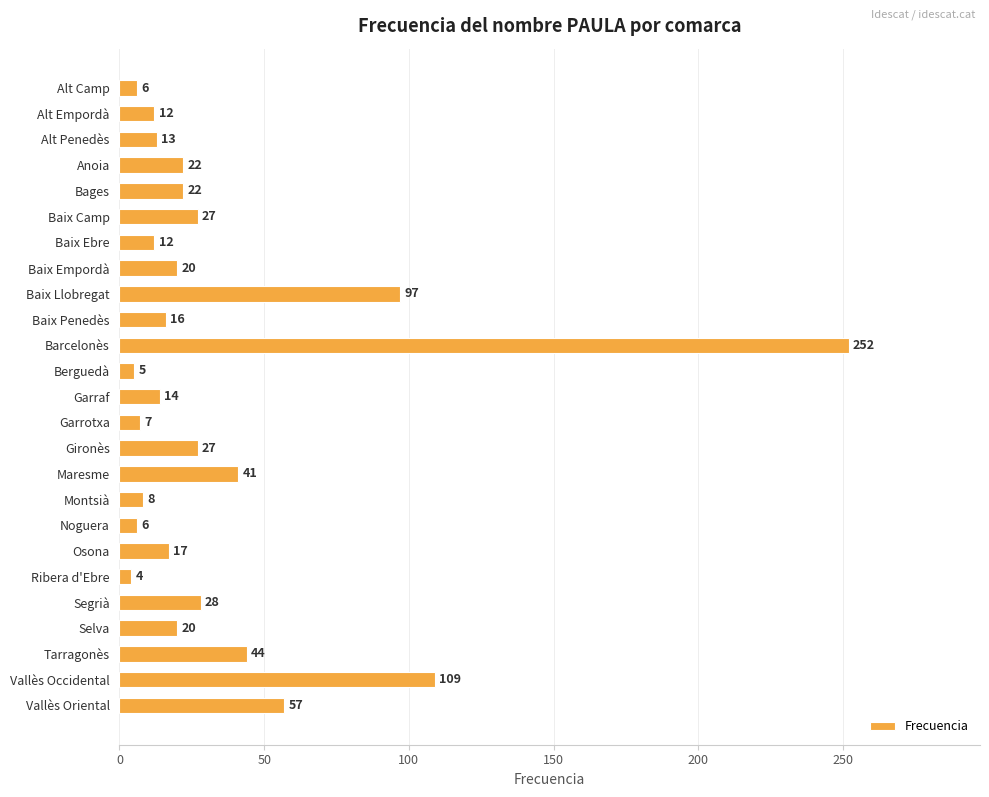

How many distinct data groups are displayed?

1